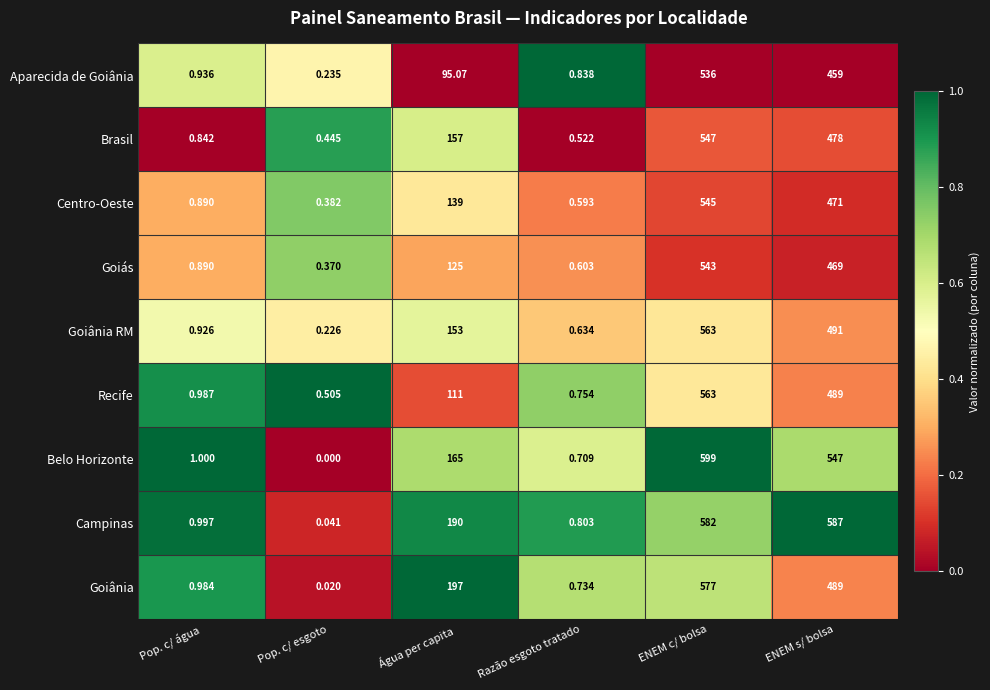

At how many categories does at least one series exceed 0?

6